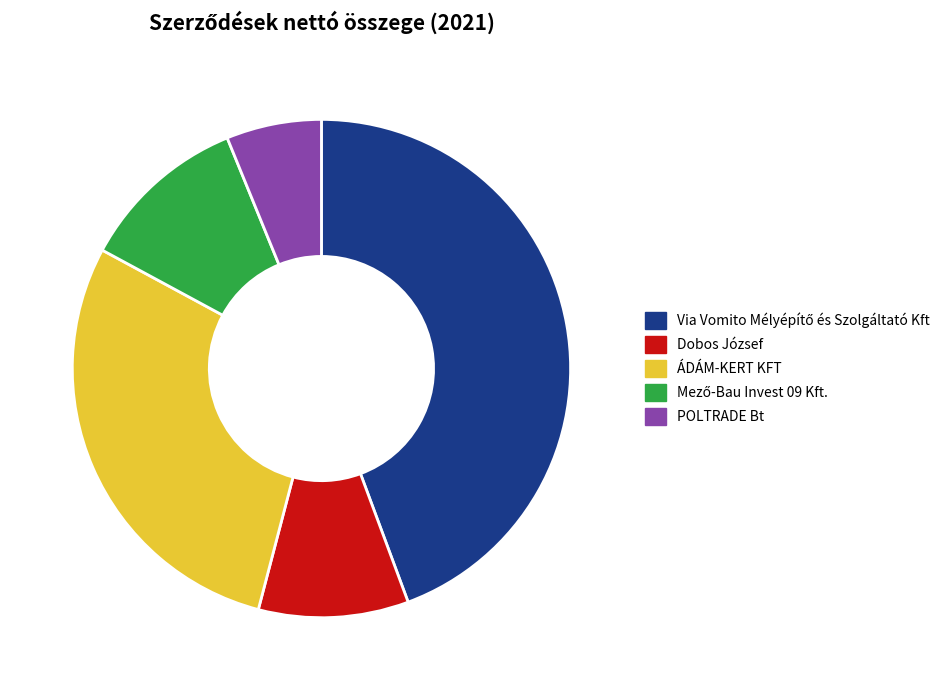

What is the smallest slice in the pie chart?

POLTRADE Bt